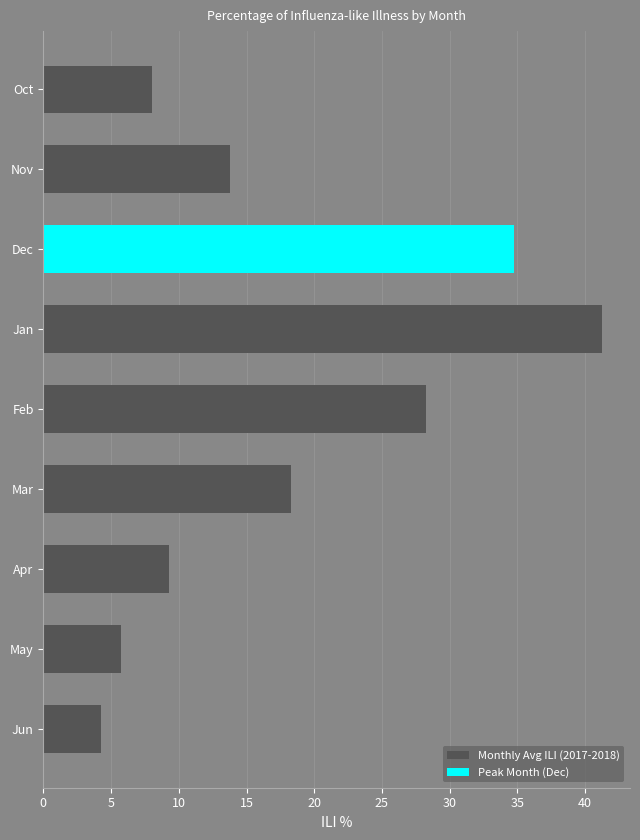

What is the difference between the maximum and minimum values?

37.0